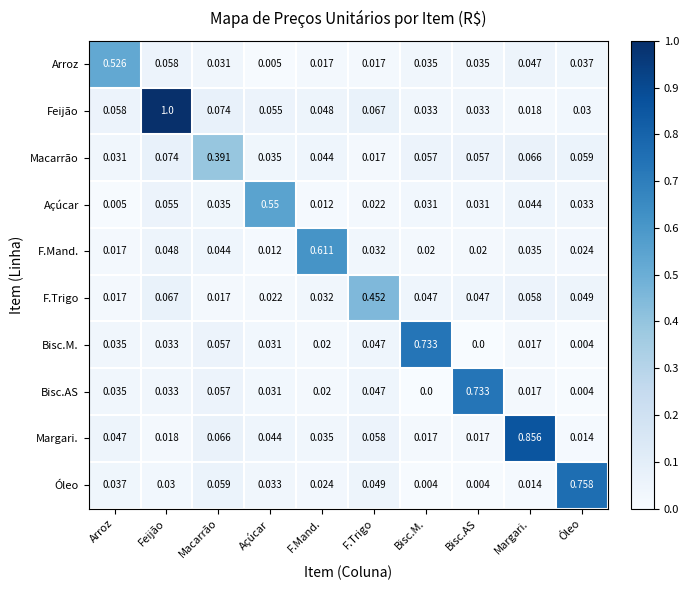

What is the maximum value shown in the chart?

1.0